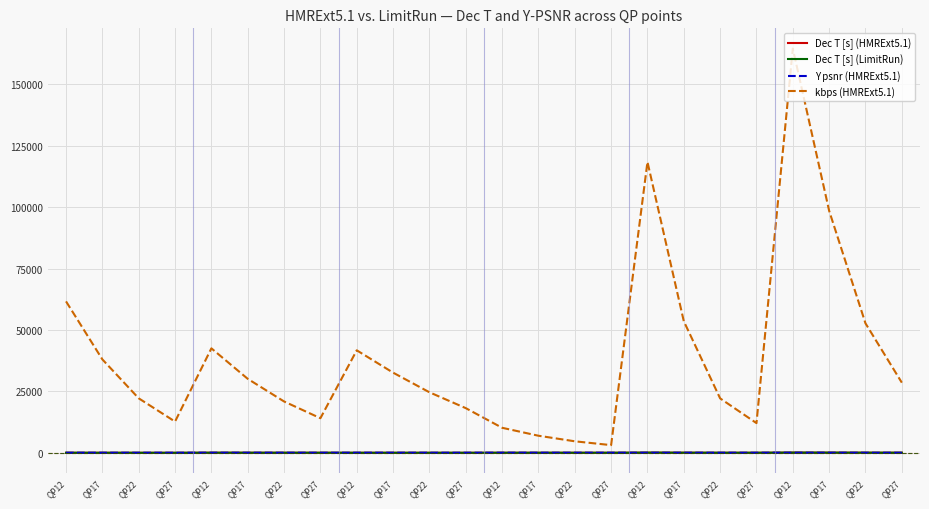

Which series changed the most between QP27 and QP22?

kbps (HMRExt5.1)